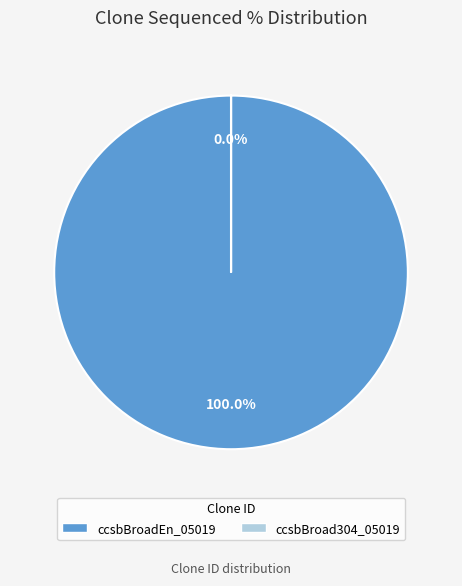

Which slice represents more than half of the pie?

ccsbBroadEn_05019